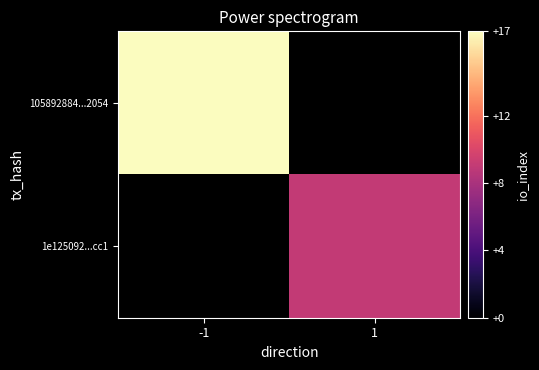

Which series has the widest spread of values?

105892884...2054